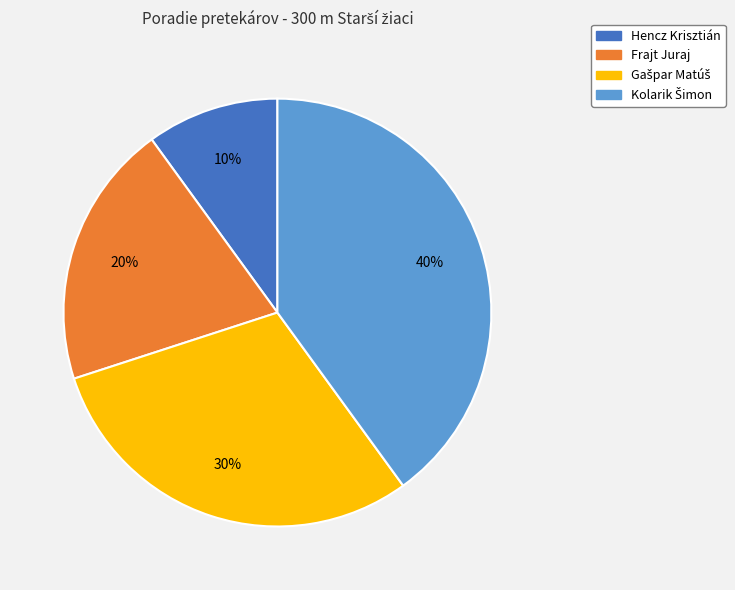

To the nearest percent, what is the difference between the largest and smallest slice percentages?

30%